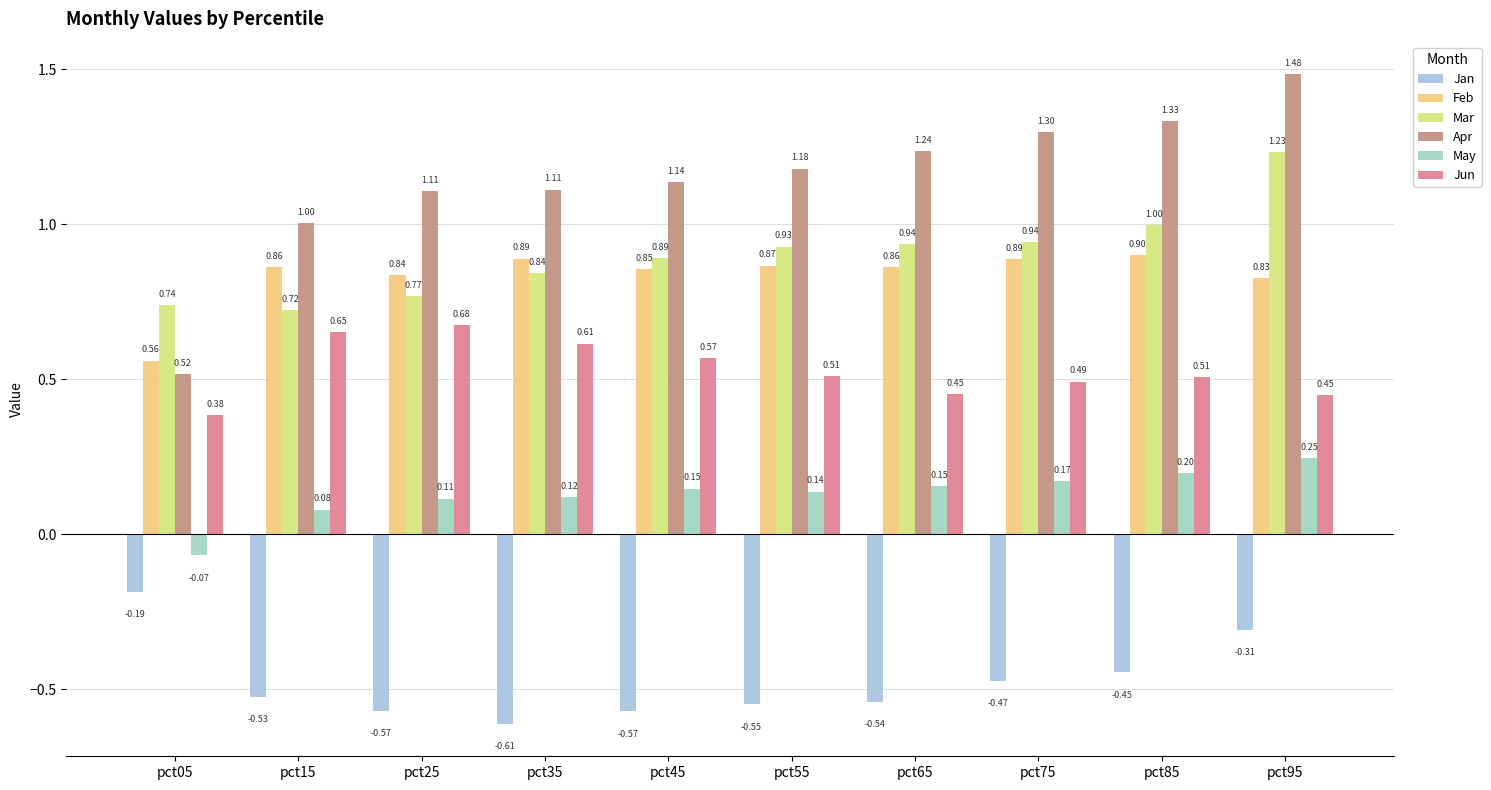

What is the minimum value shown in the chart?

-0.6